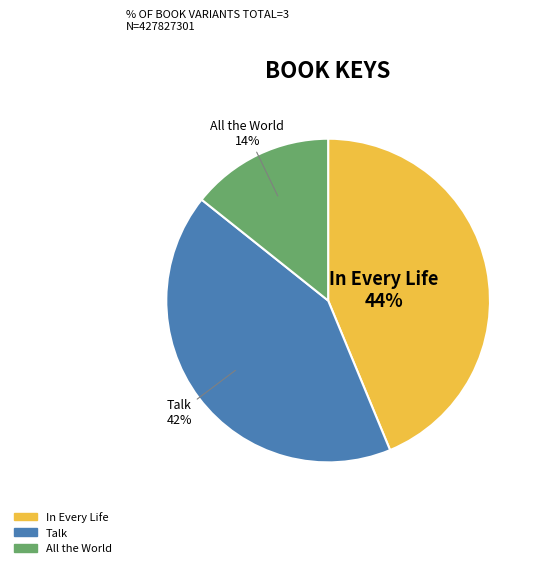

Combined, do In Every Life and Talk account for over 50%?

Yes